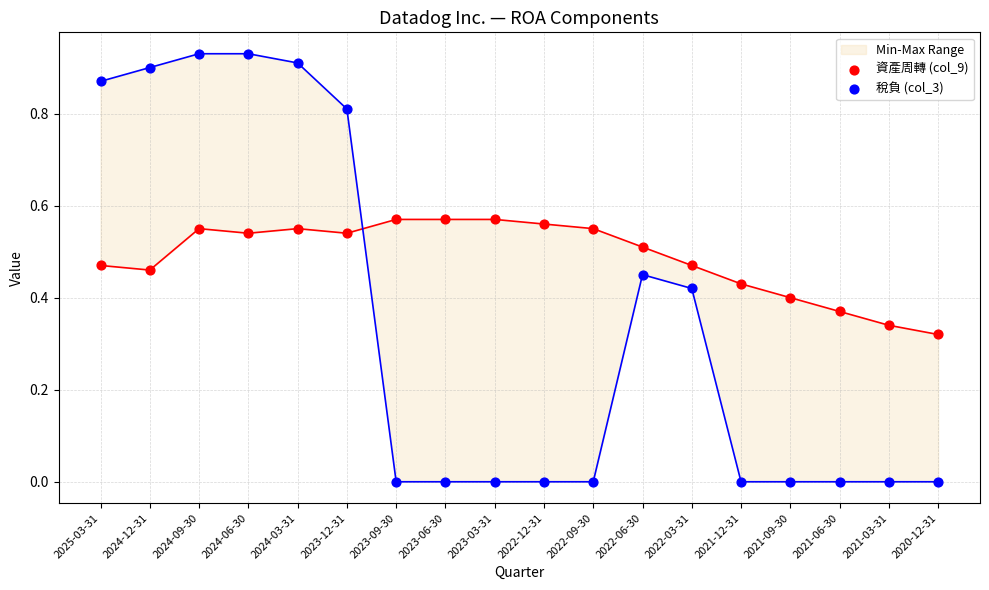

At which category is the sum across all series the highest?

2024-09-30